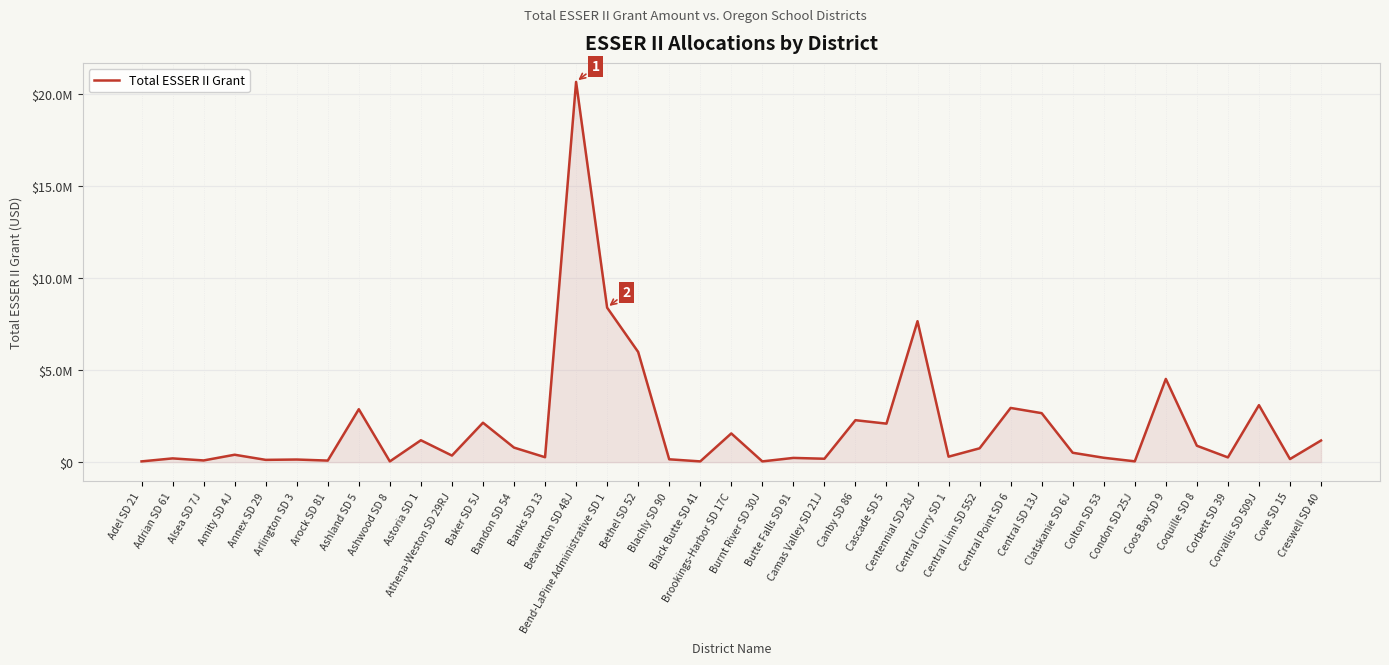

Which category has the highest value across all series?

Beaverton SD 48J